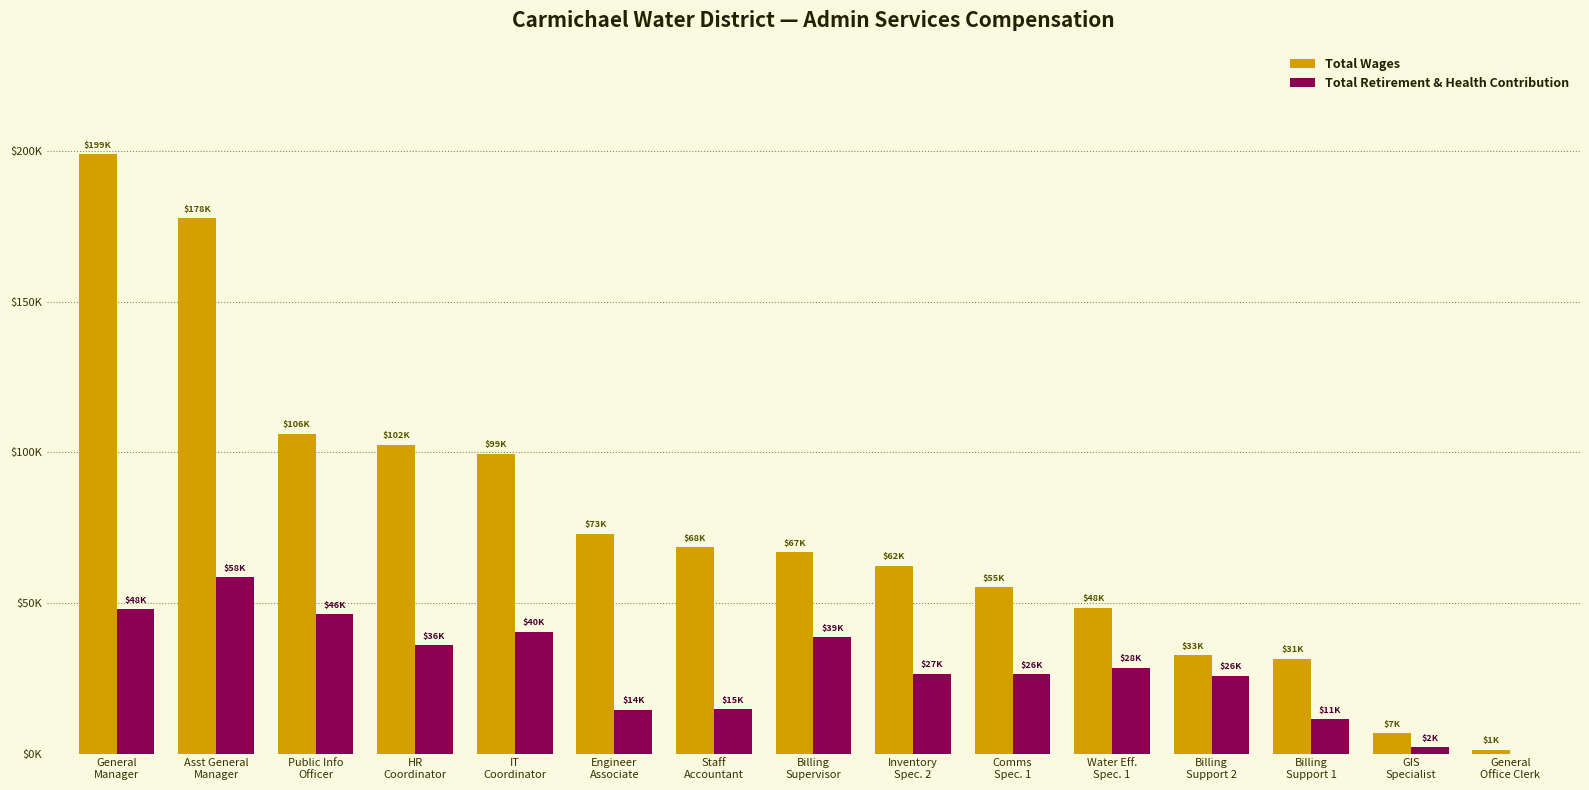

Which category has the highest value in the Total Wages series?

General
Manager